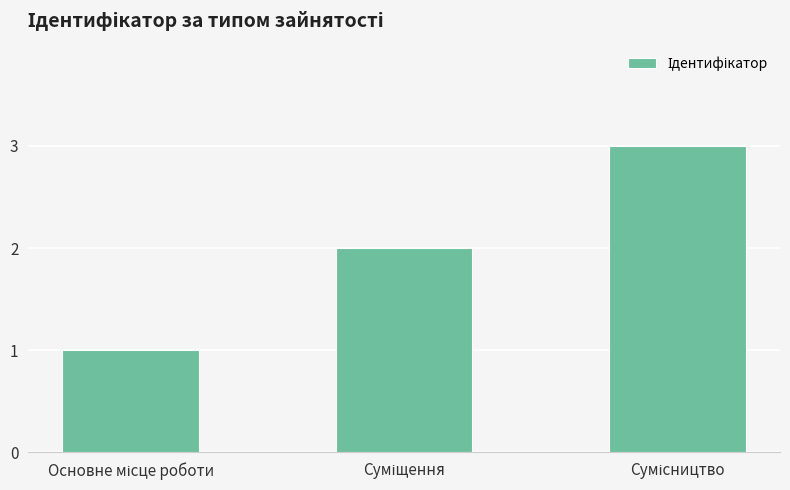

What is the sum of all values?

6